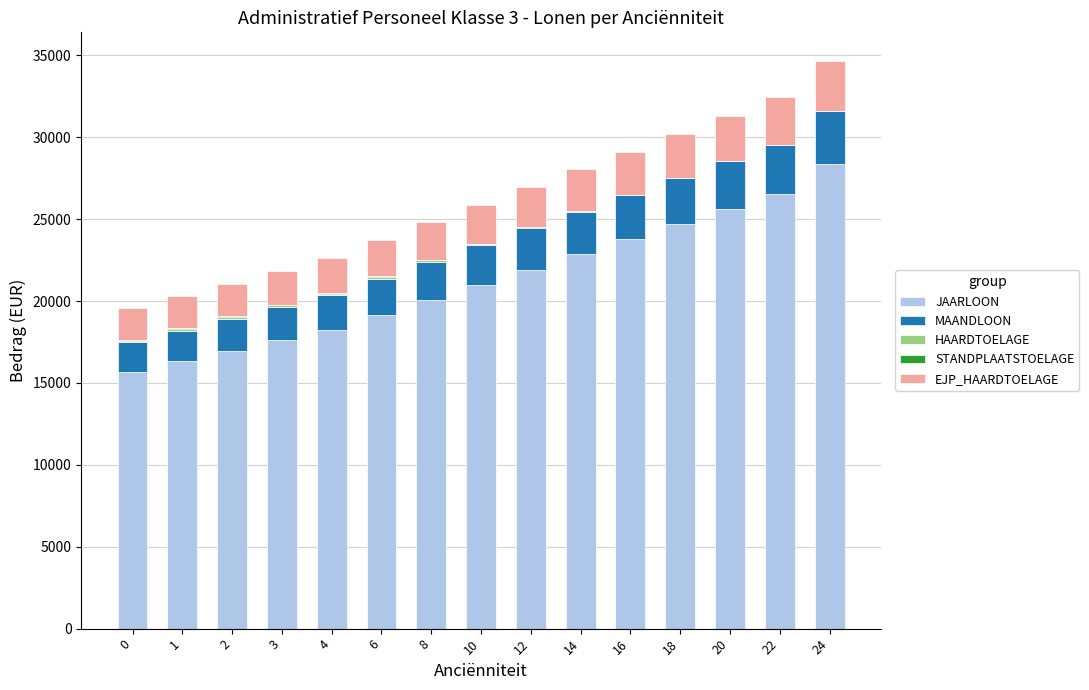

What is the highest value of the JAARLOON series?

28342.7